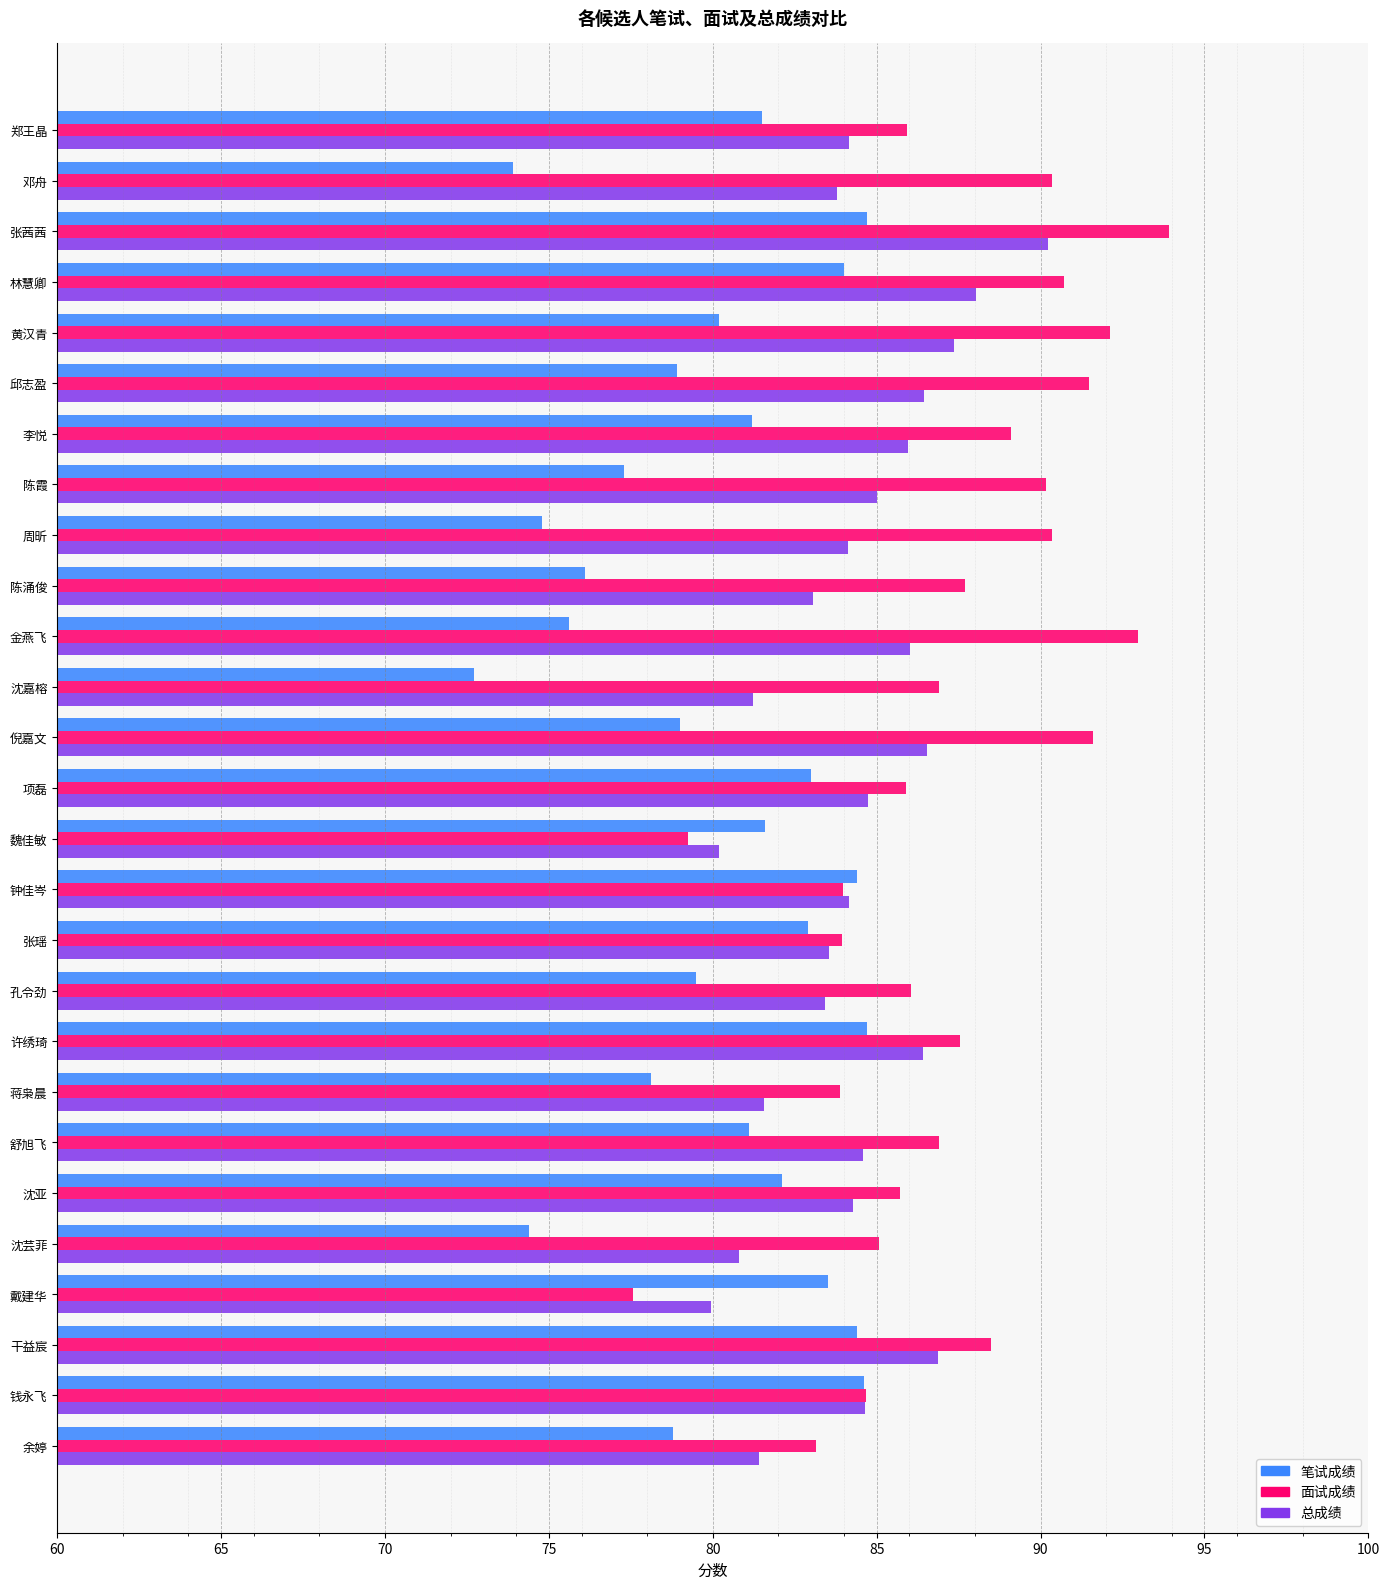

The value of 面试成绩 at 周昕 is 90.3. True or false?

True